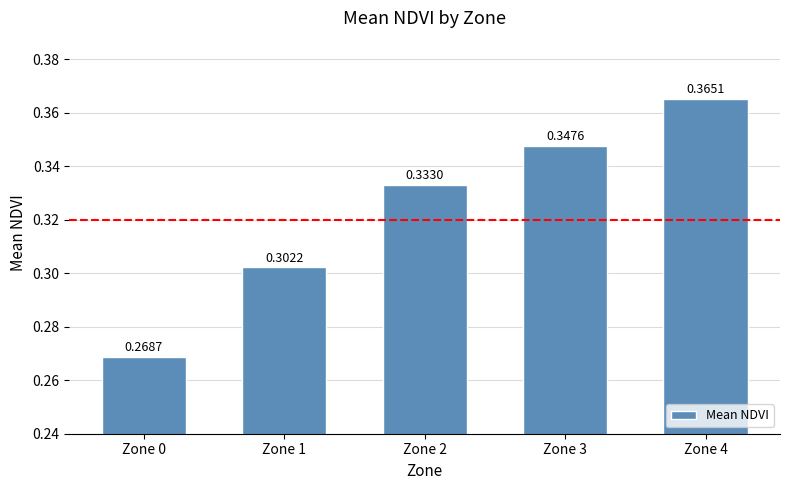

Which has a higher value, Zone 3 or Zone 4?

Zone 4